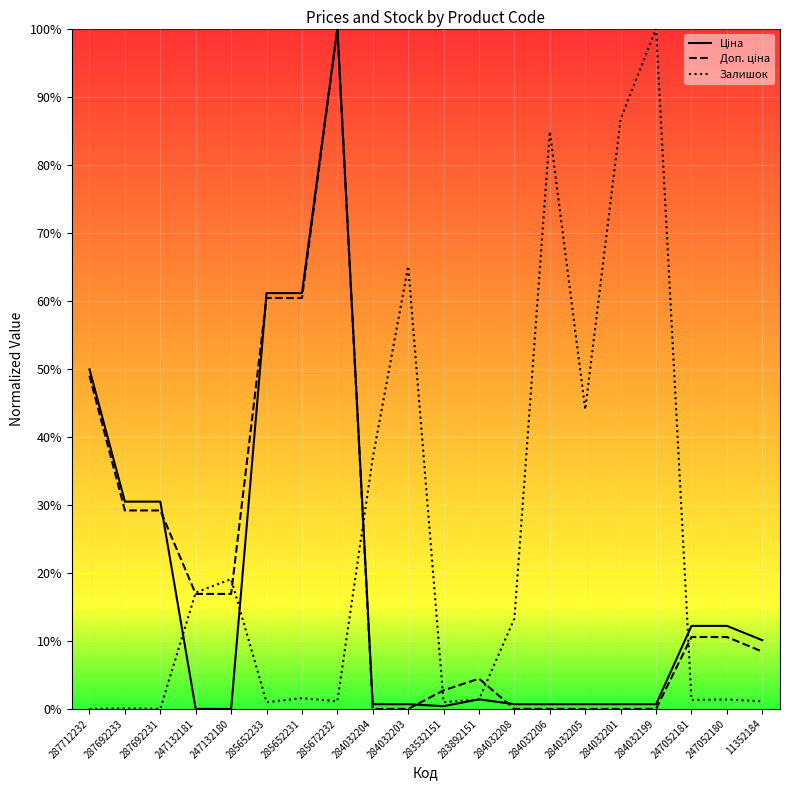

Which series ends up on top after the final intersection of Доп. ціна and Ціна?

Ціна